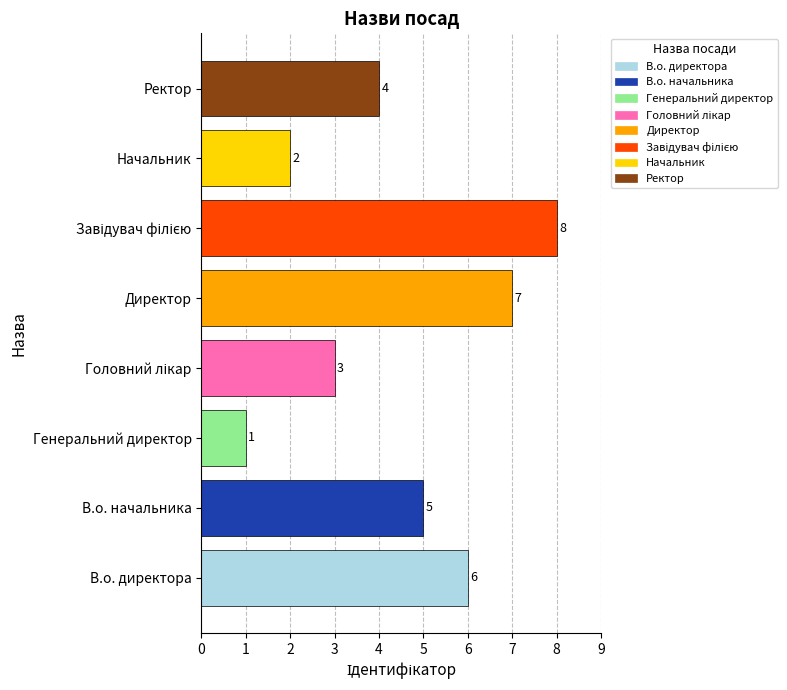

At which label is the value closest to 4?

Ректор